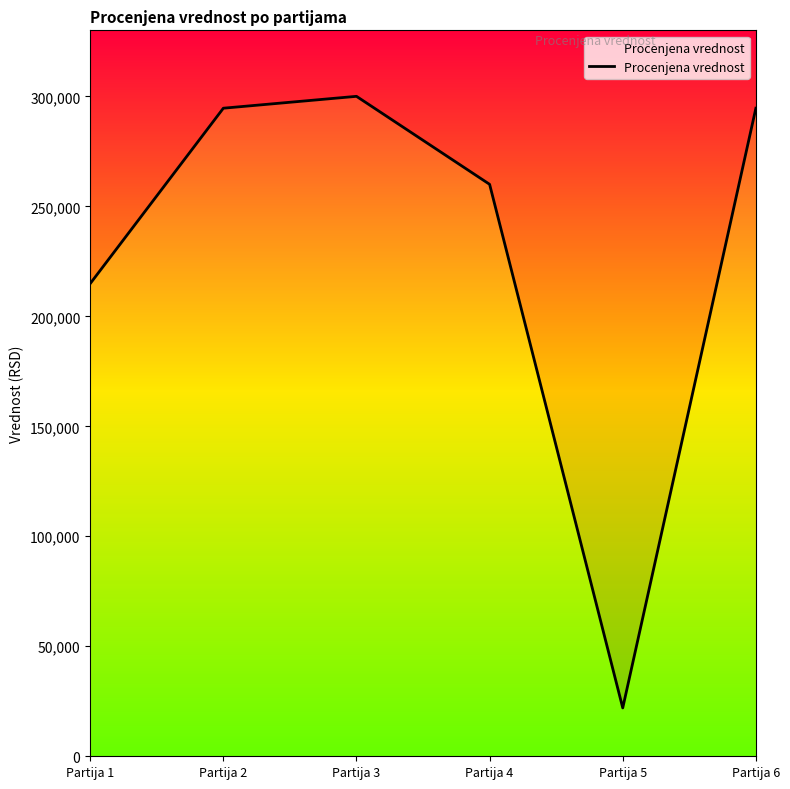

Reading left to right, transcribe all the data shown in this chart.

214878.2	294600.0	300000.0	260000.0	21980.0	294600.0